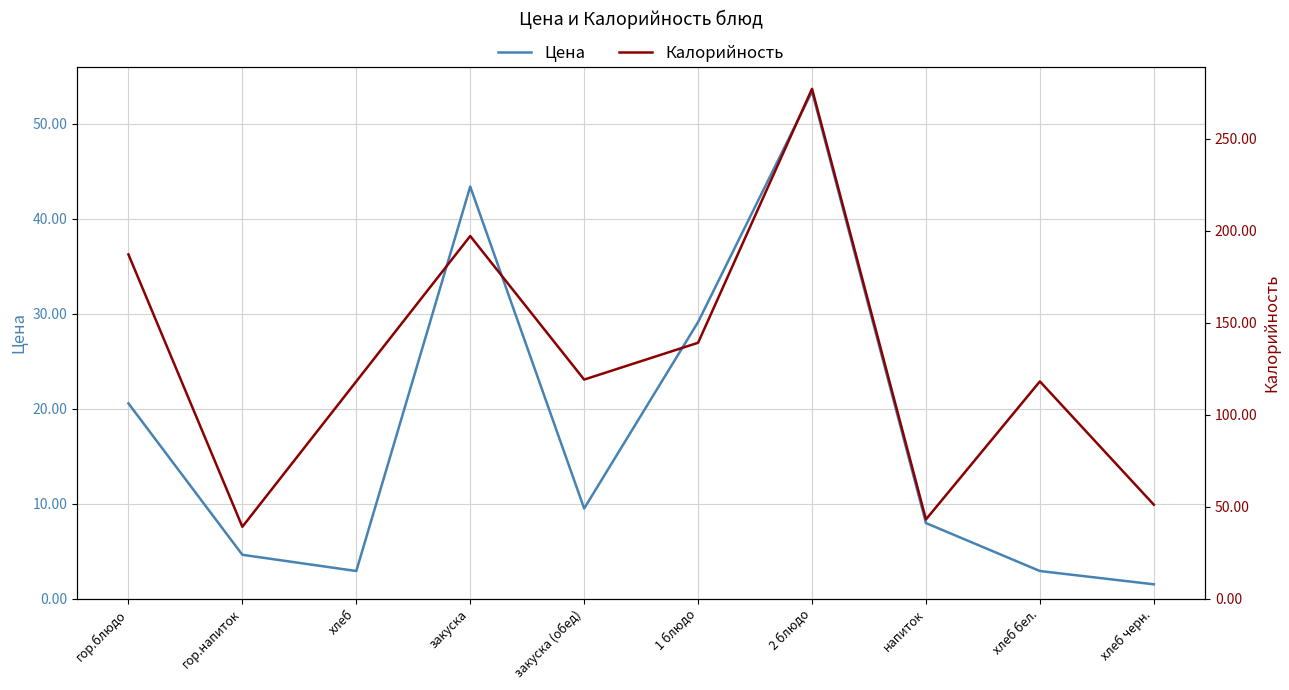

Count the number of categories in the chart.

10